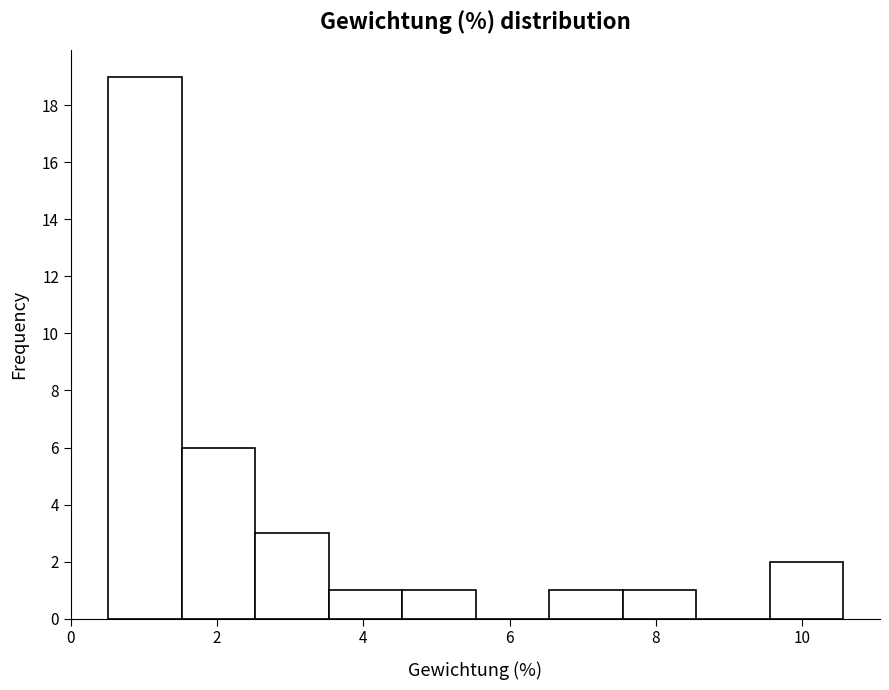

What is the height of the bar covering 0.6 to 1.6 on the x-axis? Neither the bar edges nor the heights are printed on the chart, so give them approximately, as read against the axes.

19